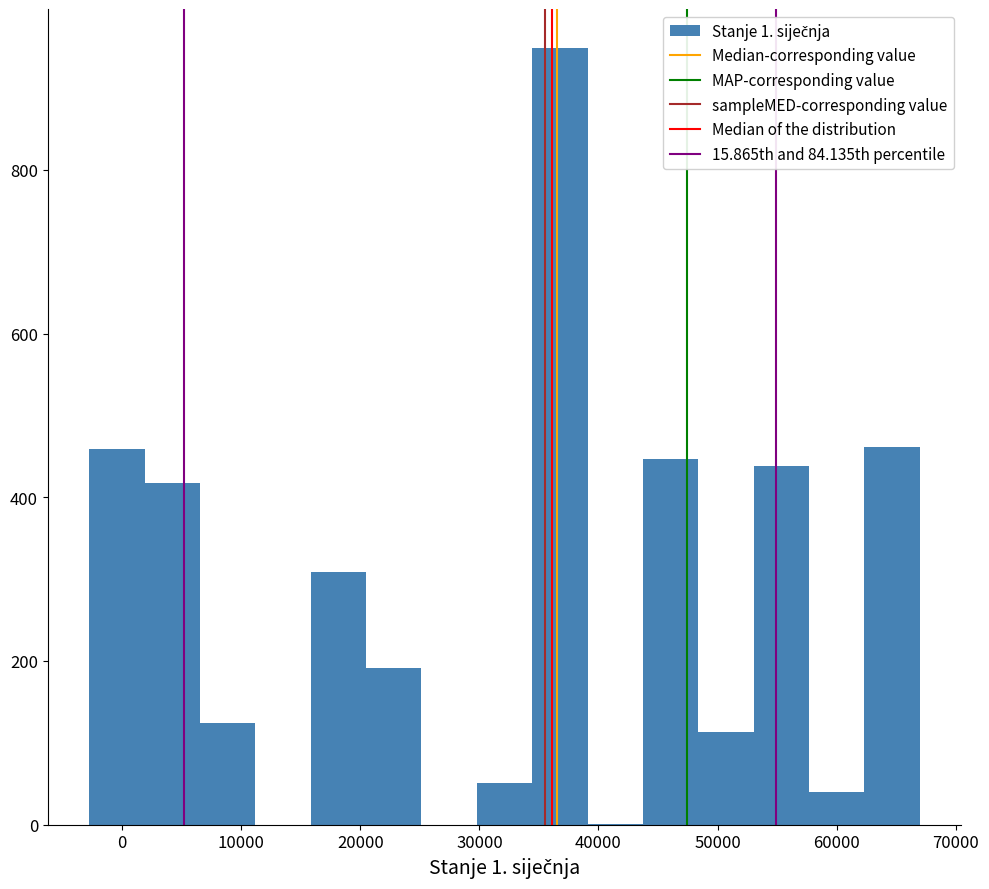

Over which range of the x-axis is the bar tallest?

34000 to 39000